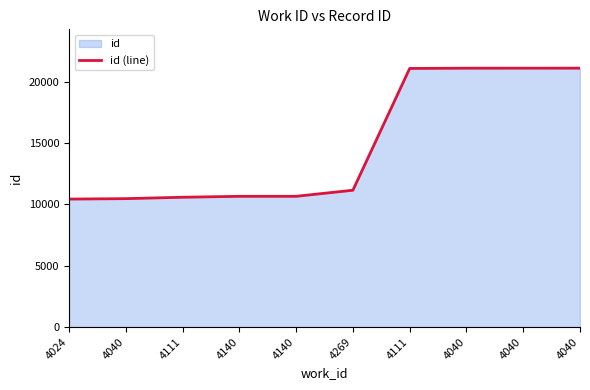

At which category does the chart reach its peak across all series?

4040